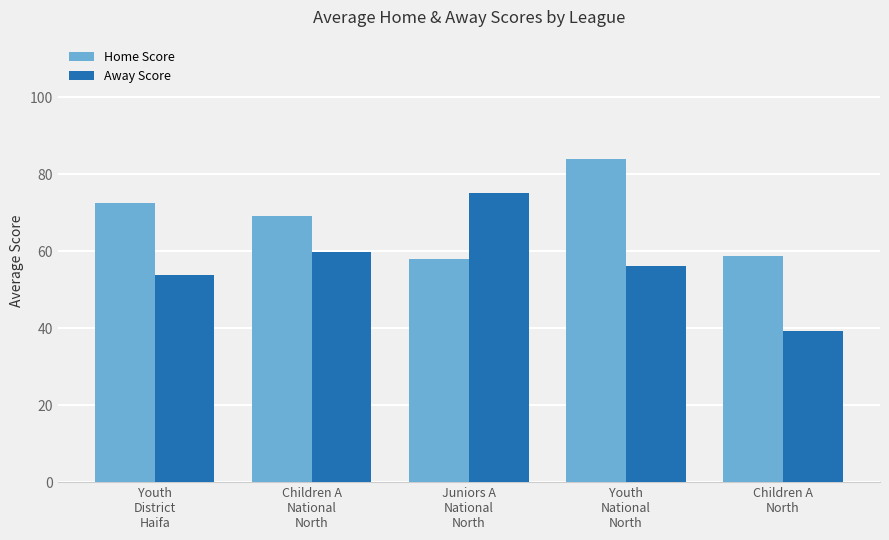

The value of Home Score at Juniors A
National
North is 19.9. True or false?

False